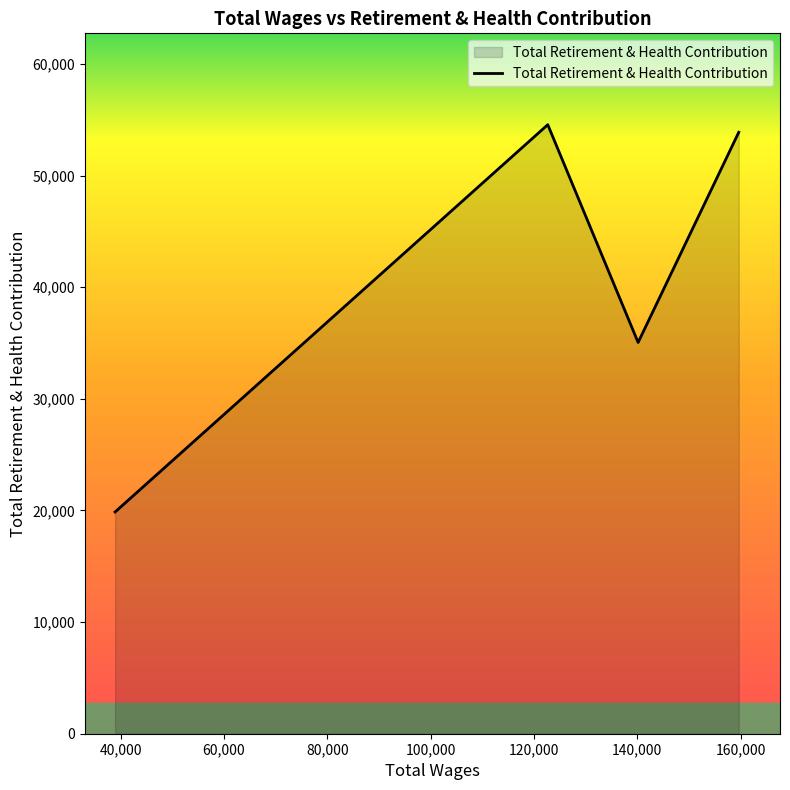

What is the minimum value shown in the chart?

19865